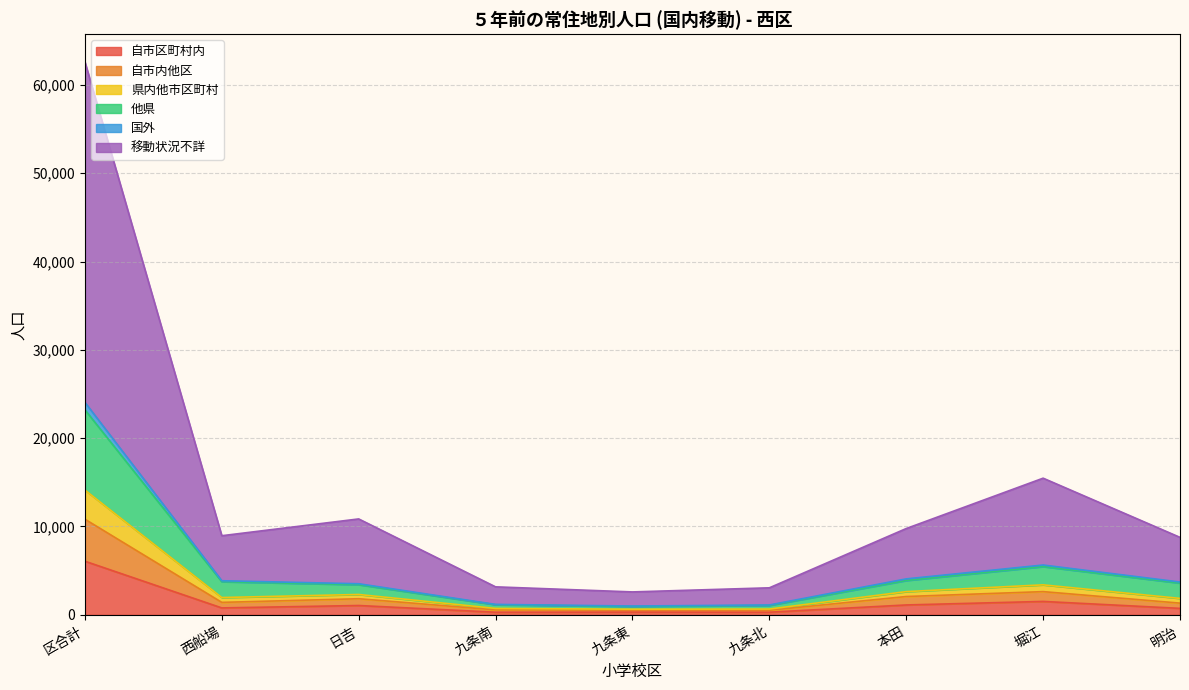

What is the highest value of the 自市区町村内 series?

6067